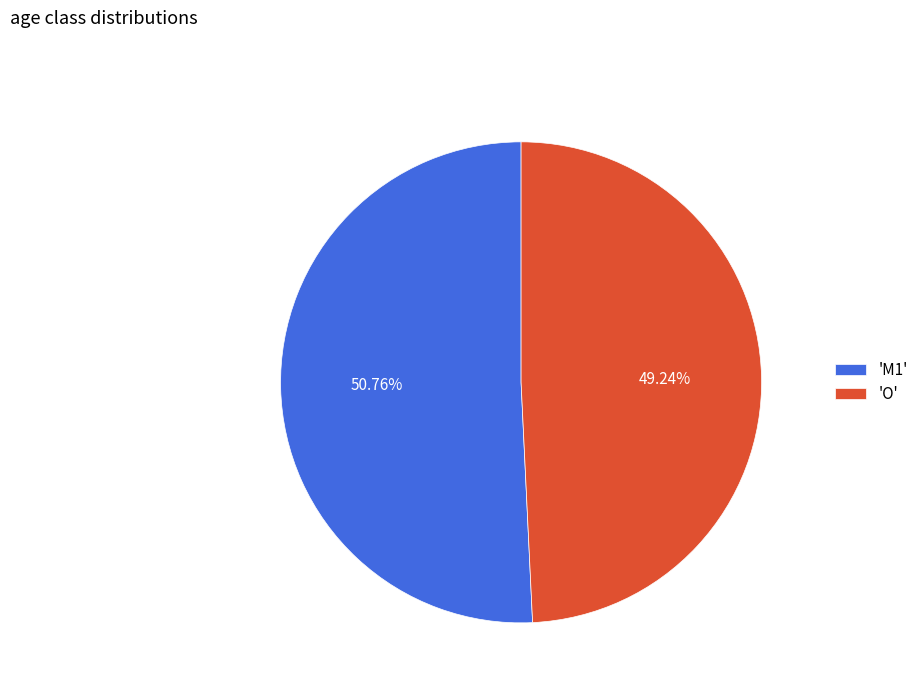

Do 'M1' and 'O' together represent more than half of the pie?

Yes